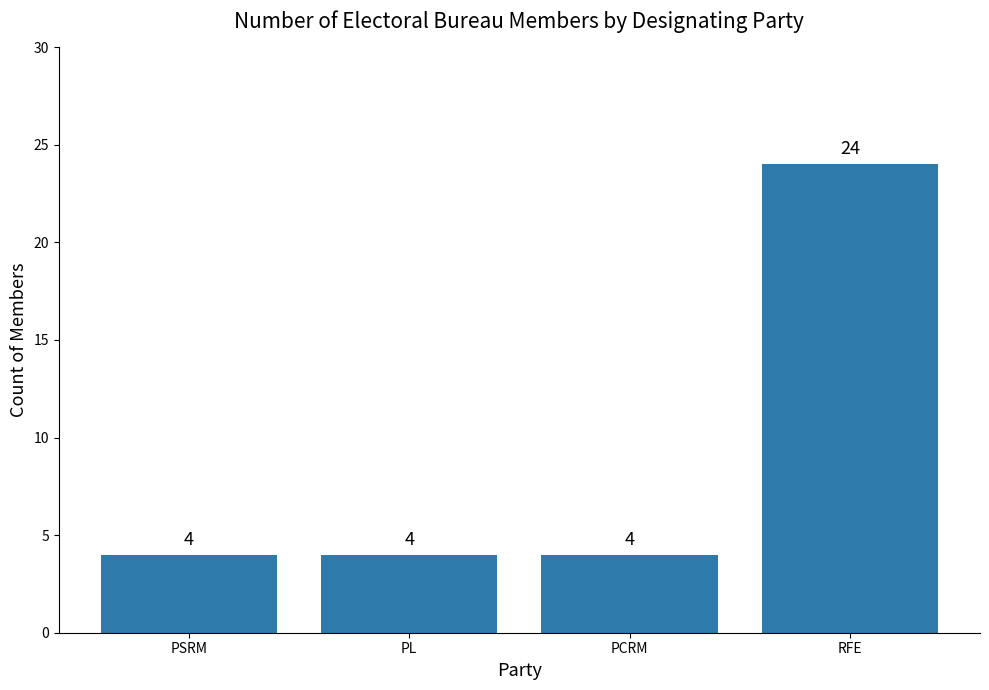

Reading left to right, what are all the values shown in this chart?

4	4	4	24